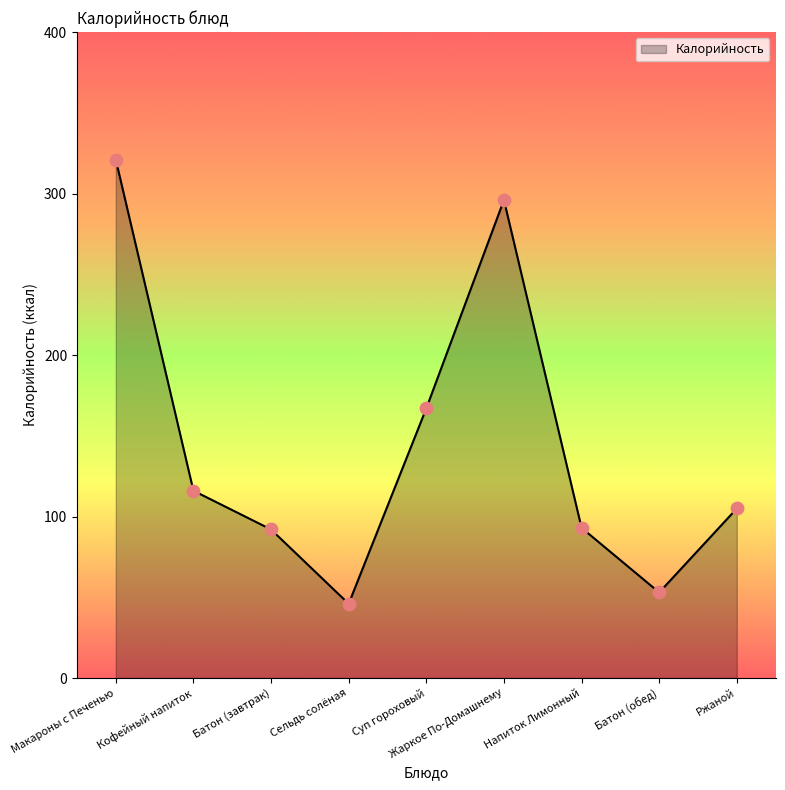

Which has a higher value, Батон (завтрак) or Сельдь солёная?

Батон (завтрак)